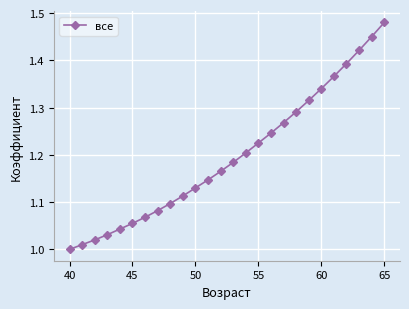

What is the difference between the maximum and minimum values?

0.5